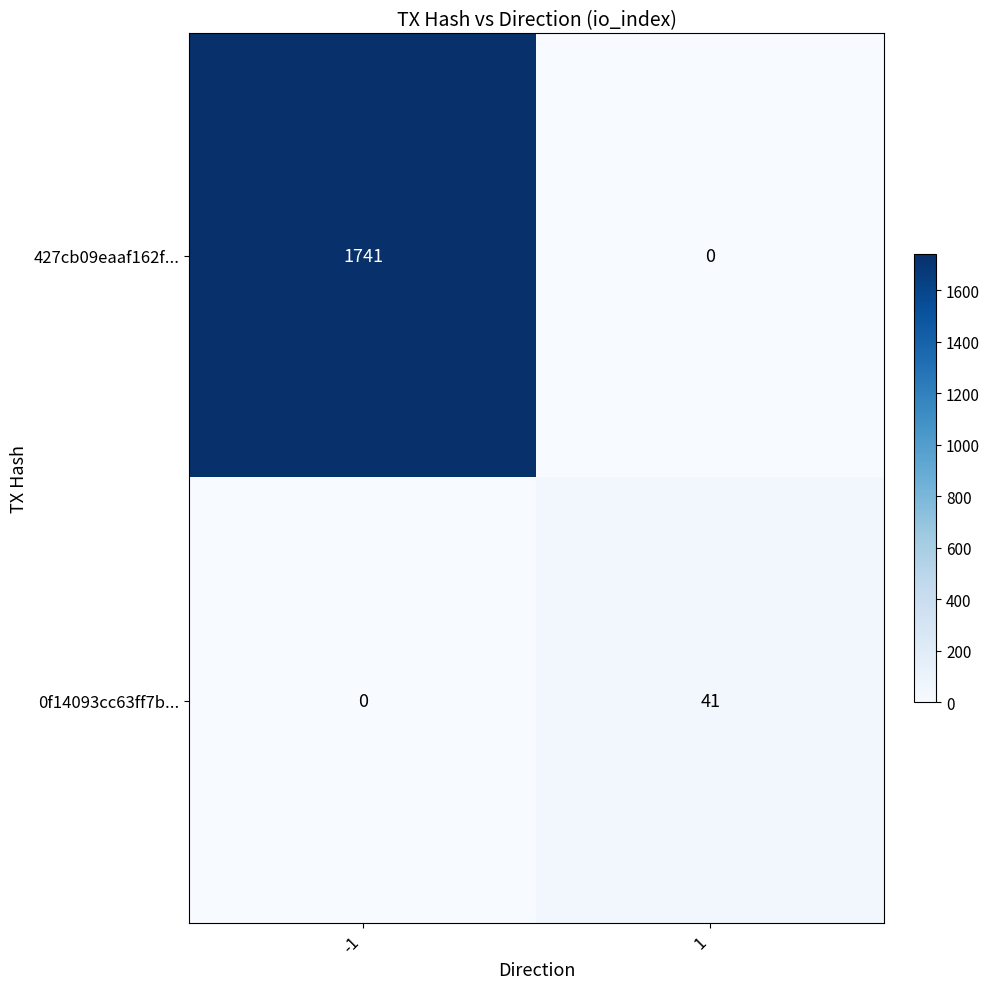

Count the number of categories in the chart.

2